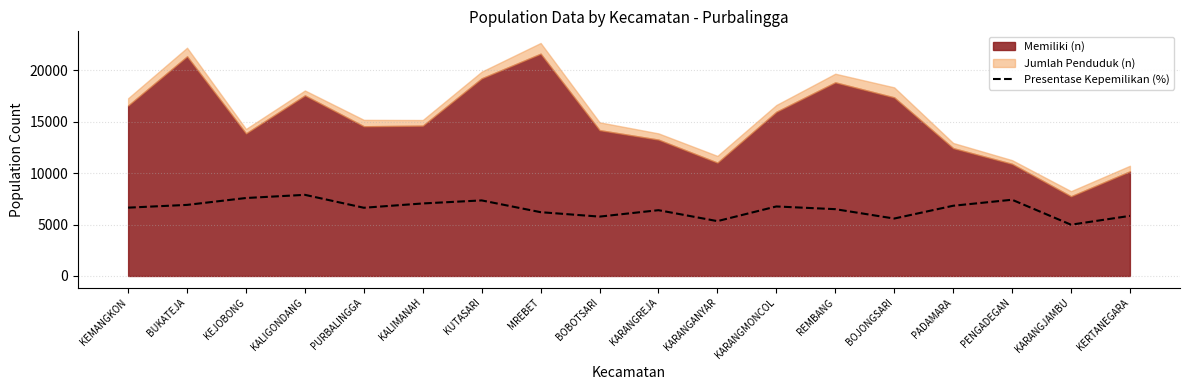

How many data points does each series have?

18